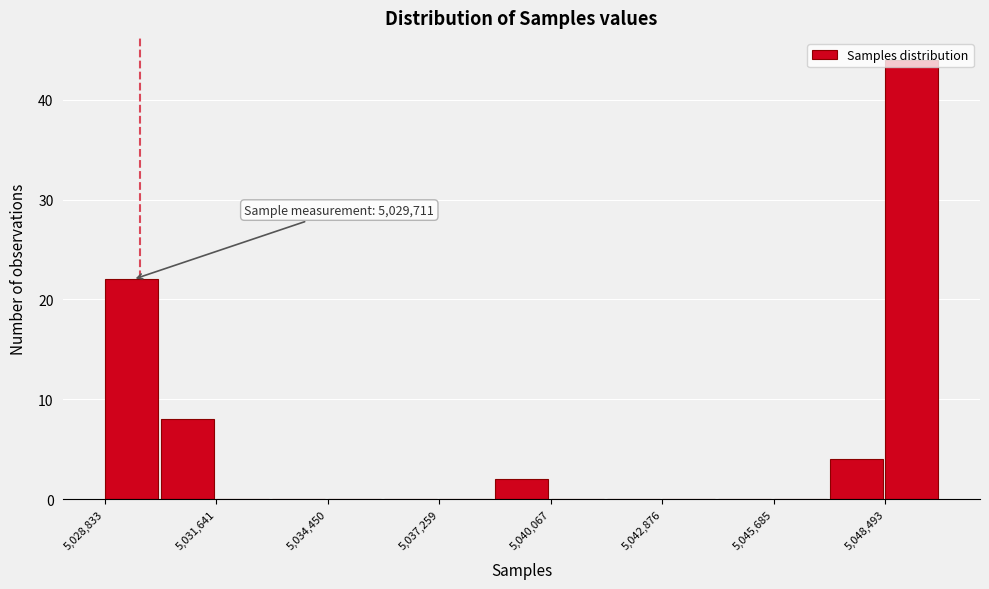

Read against the x-axis, roughly where is the centre of the tallest bar?

5049000